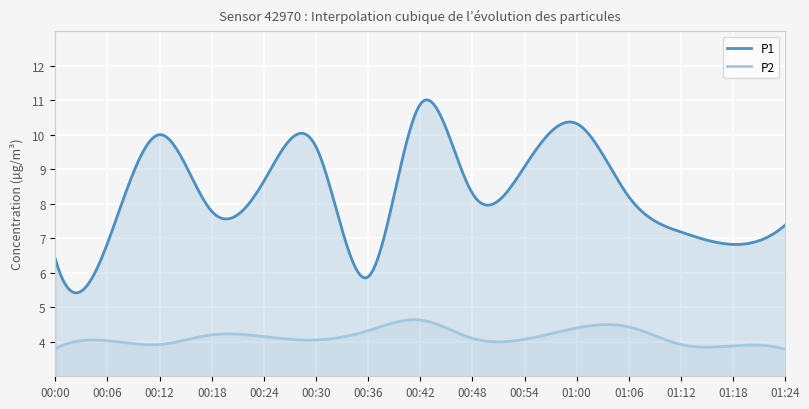

True or false: P2 and P1 cross at least once.

False